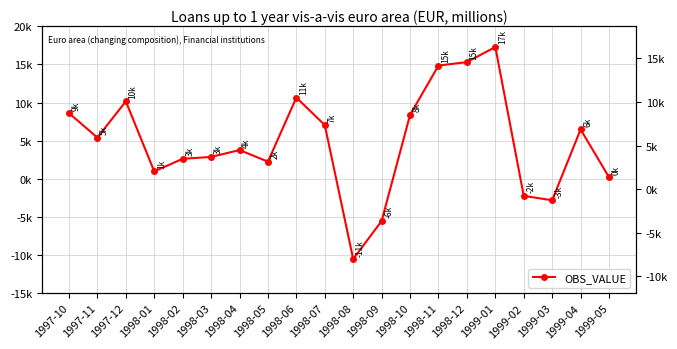

Is this an area chart (filled region under the line)?

No